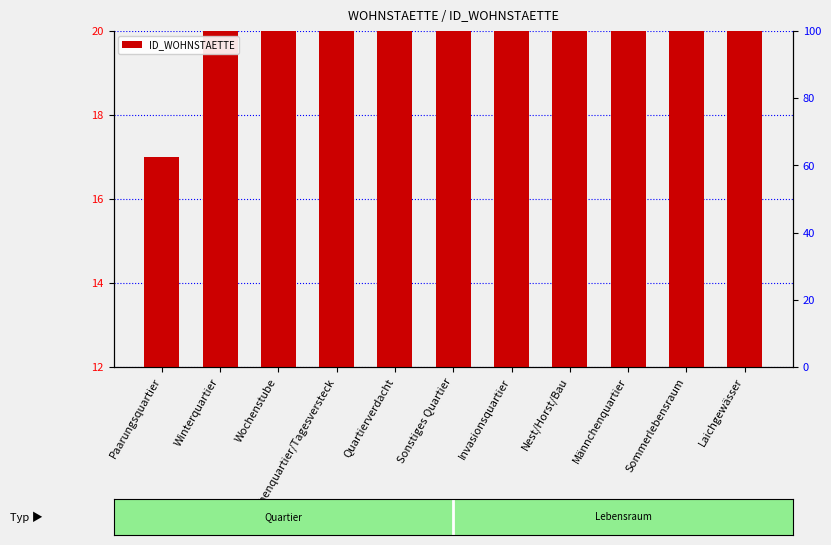

The chart shows a value of 23 at Laichgewässer. True or false?

True